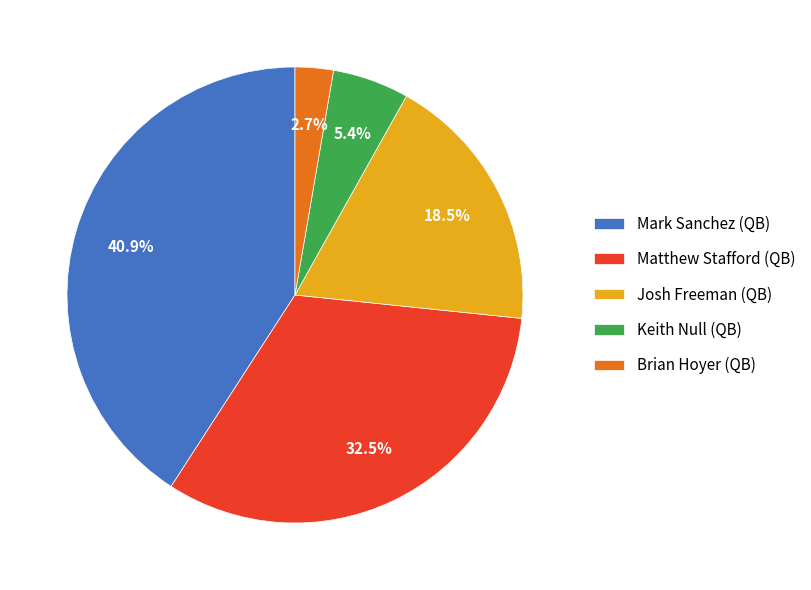

To the nearest percent, what portion does Keith Null (QB) represent?

5%